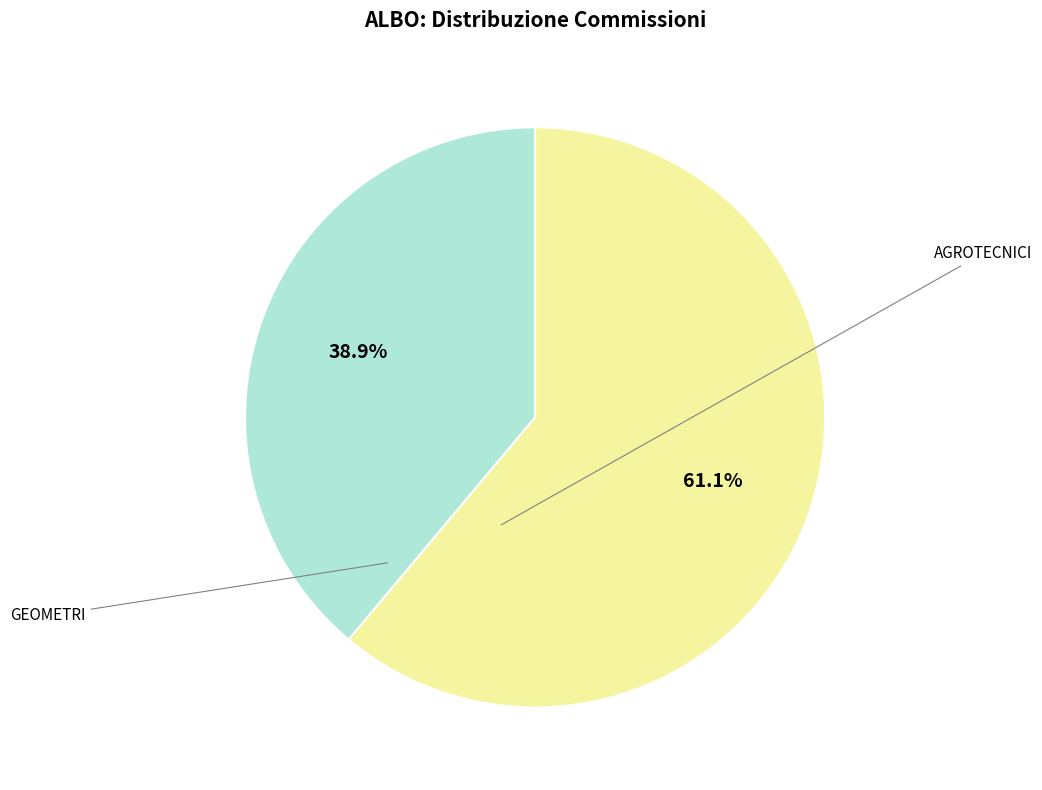

How many slices are in this pie chart?

2